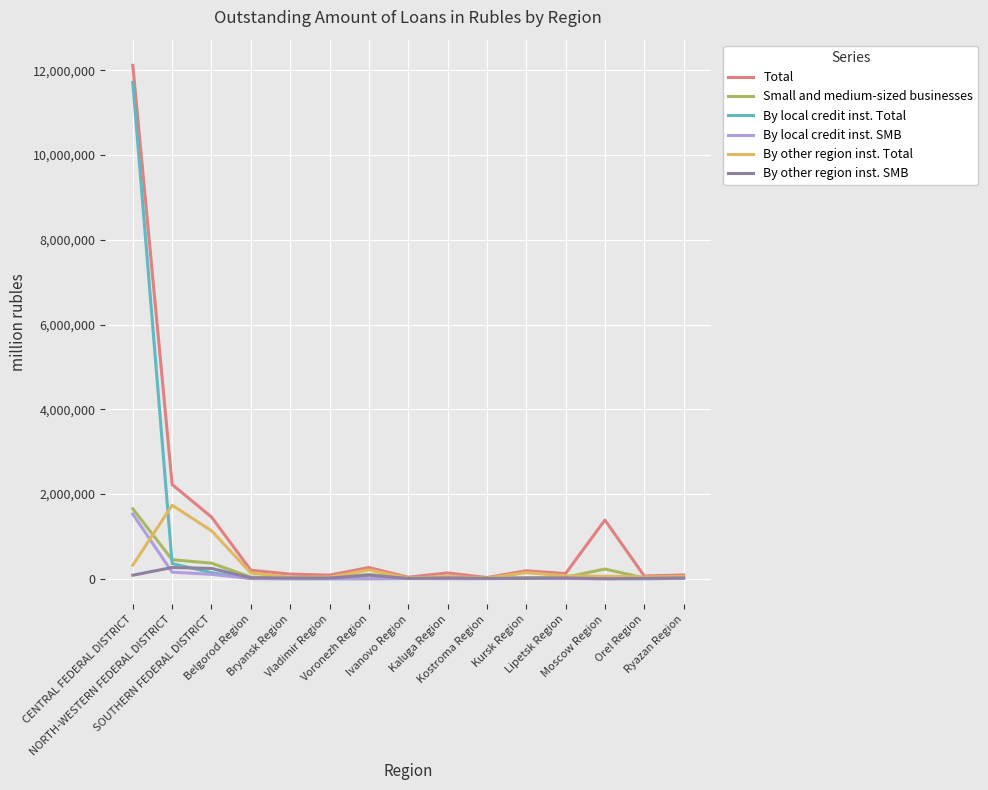

How many distinct data groups are displayed?

6